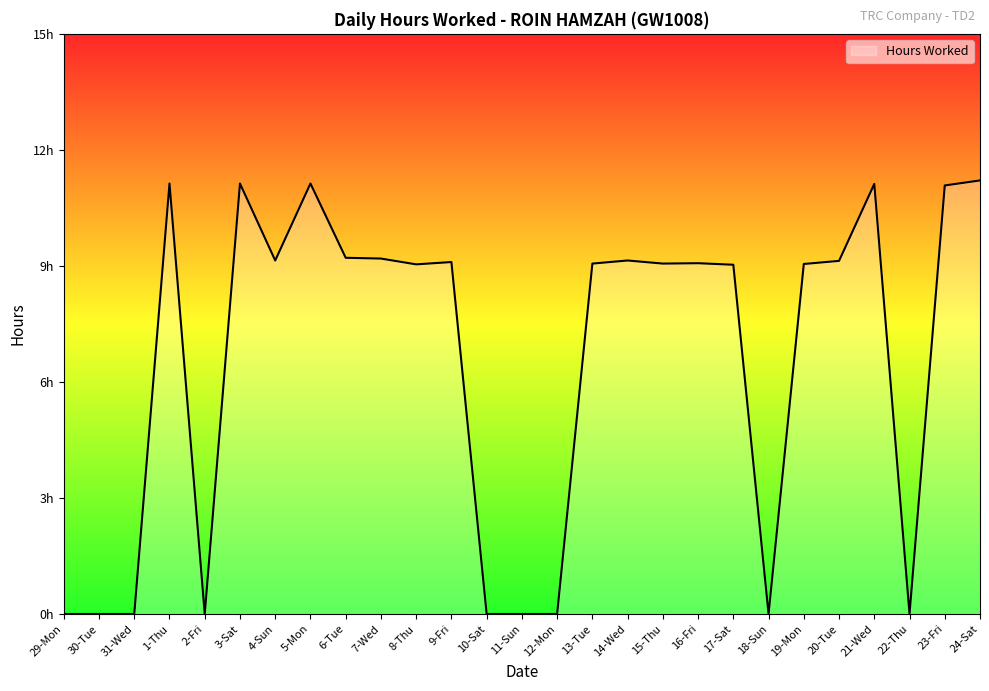

Does the chart have visible grid lines?

No